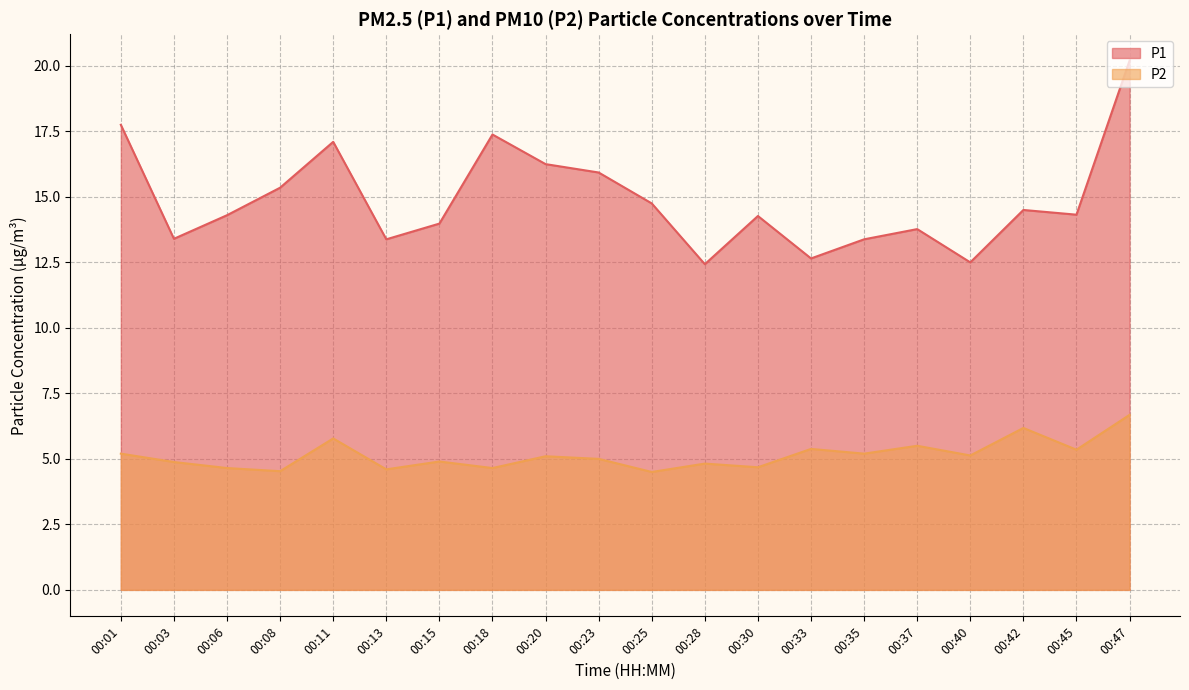

What is the total value across all series at 00:13?

18.0